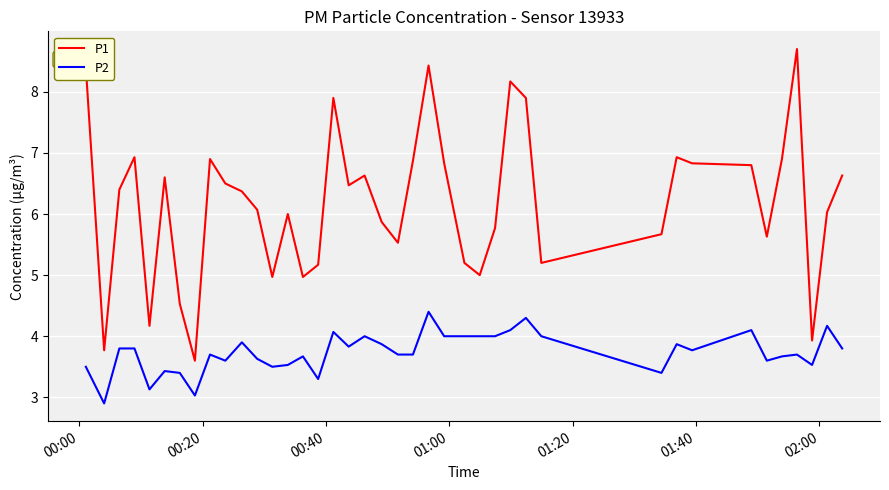

Which series has the largest total across all categories?

P1